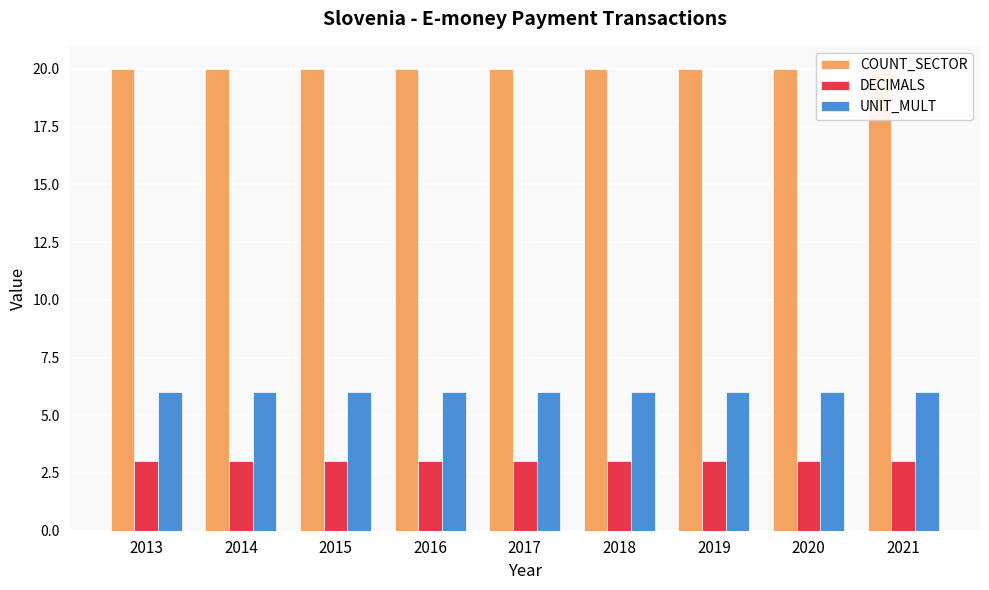

Does the chart contain stacked bars?

No